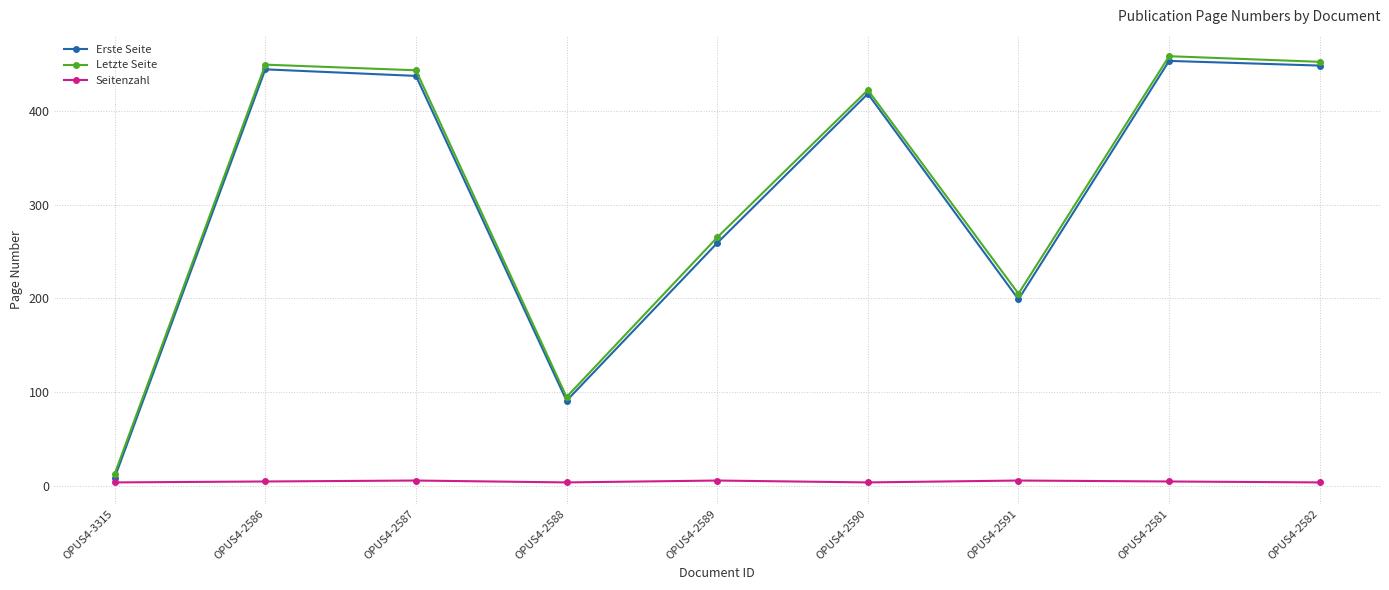

What is the lowest value of the Letzte Seite series?

13